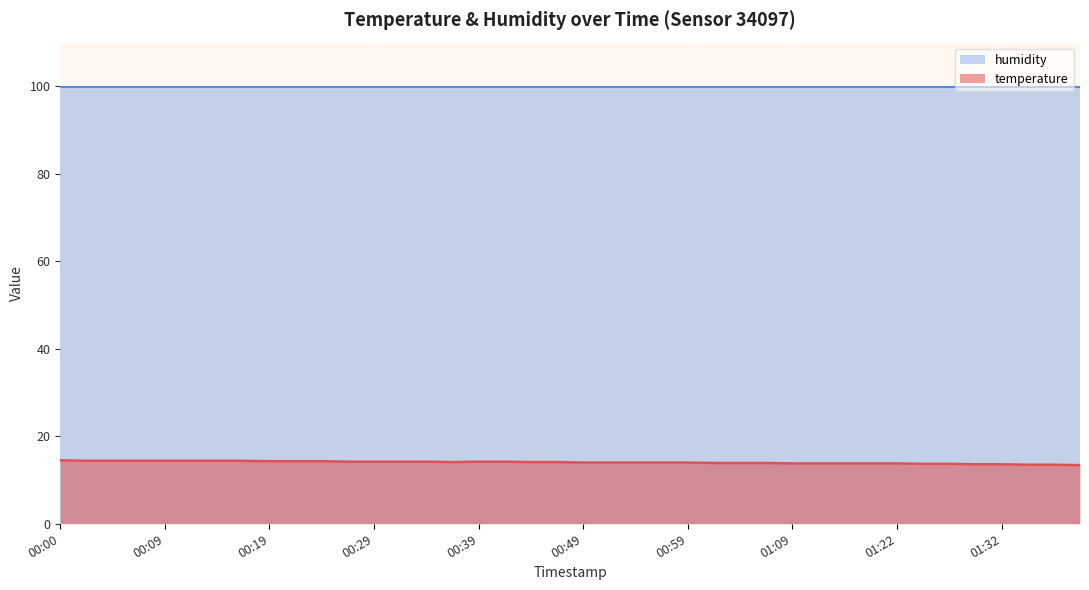

True or false: the data shows 6.3 at 01:20.

False